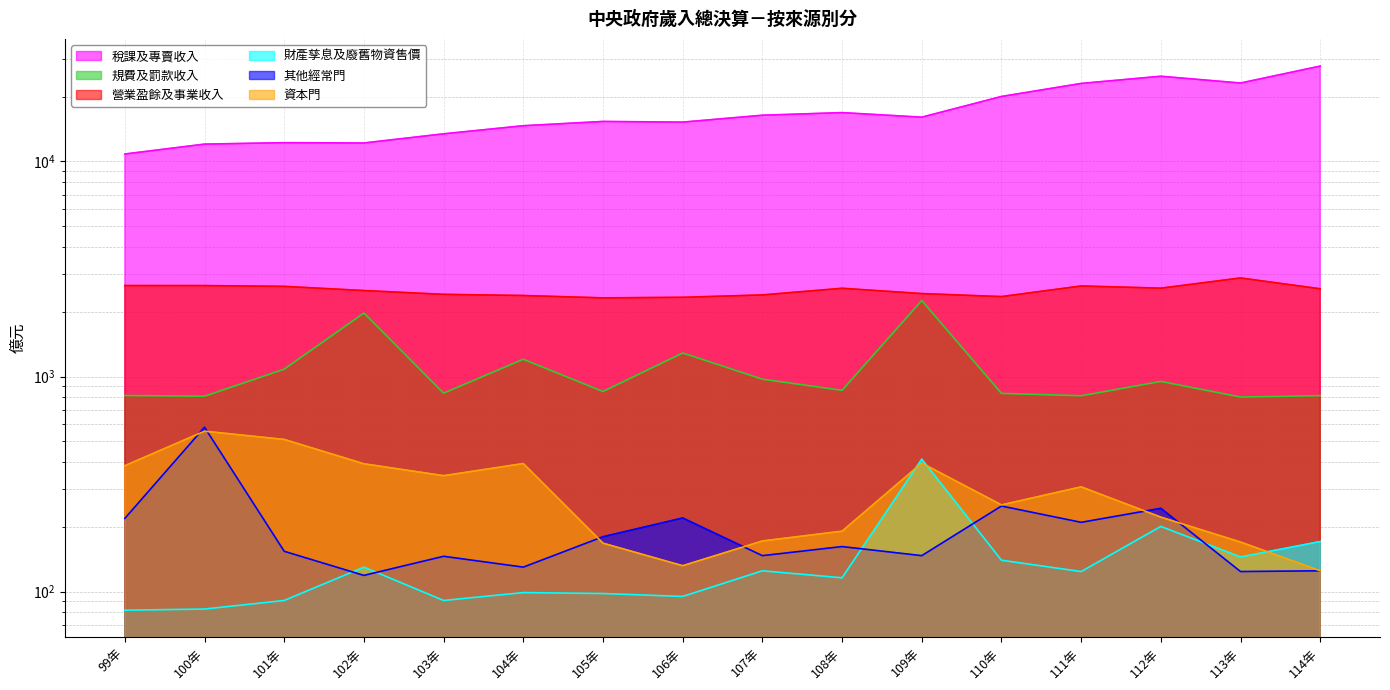

Where does the 營業盈餘及事業收入 series first go above 2558?

99年